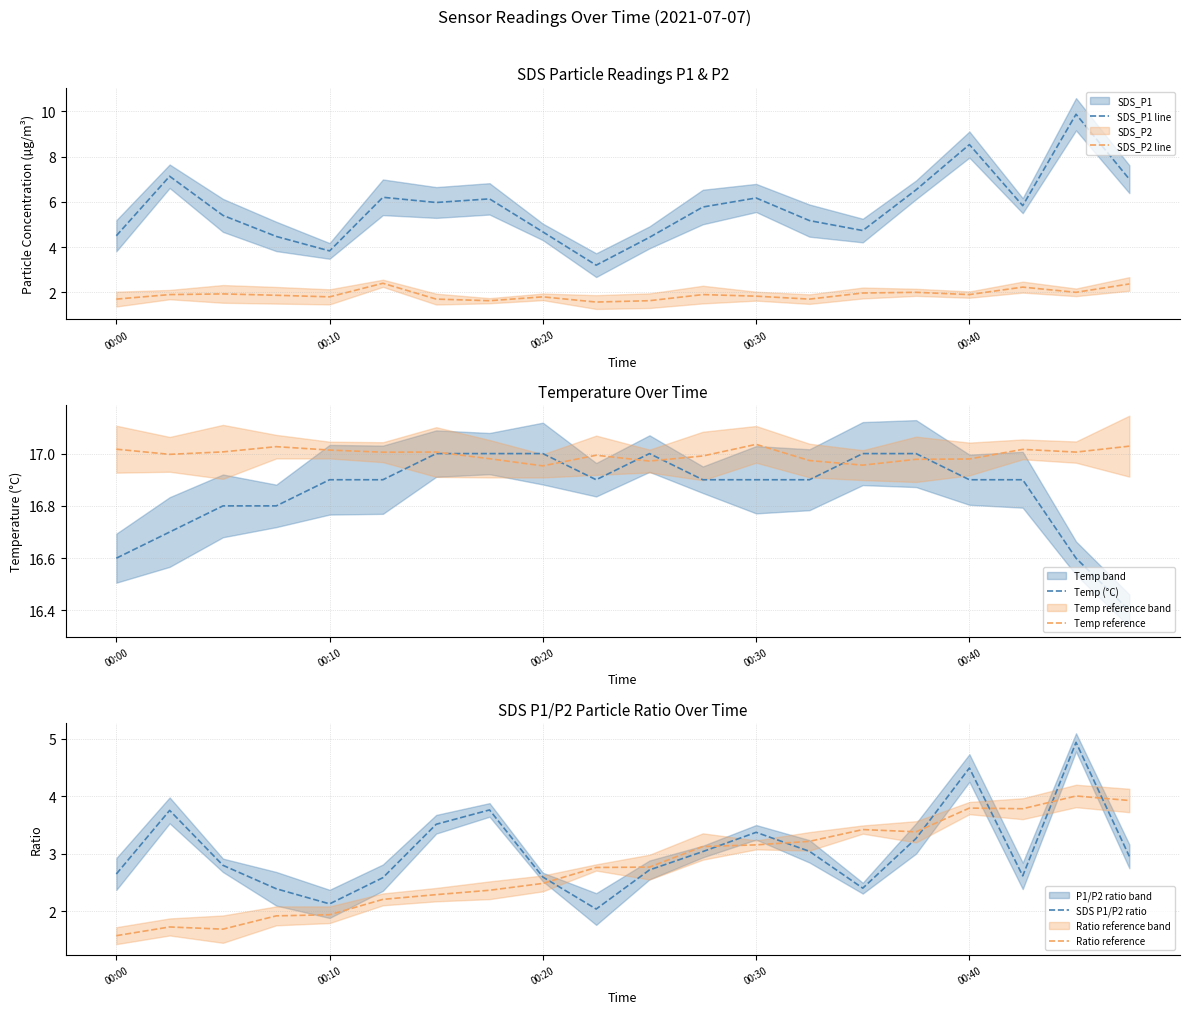

At which label is Temp (°C) closest to 16?

19